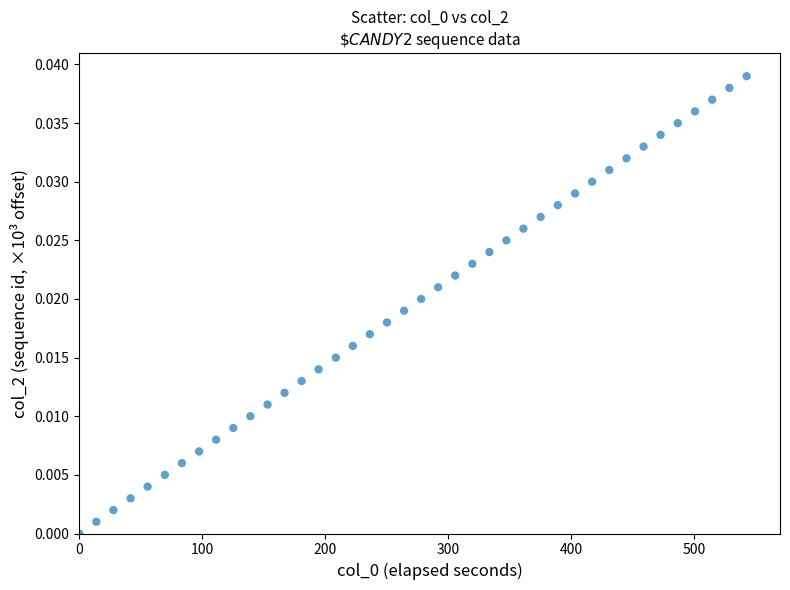

What is the range of X values (max minus min)?

542.4